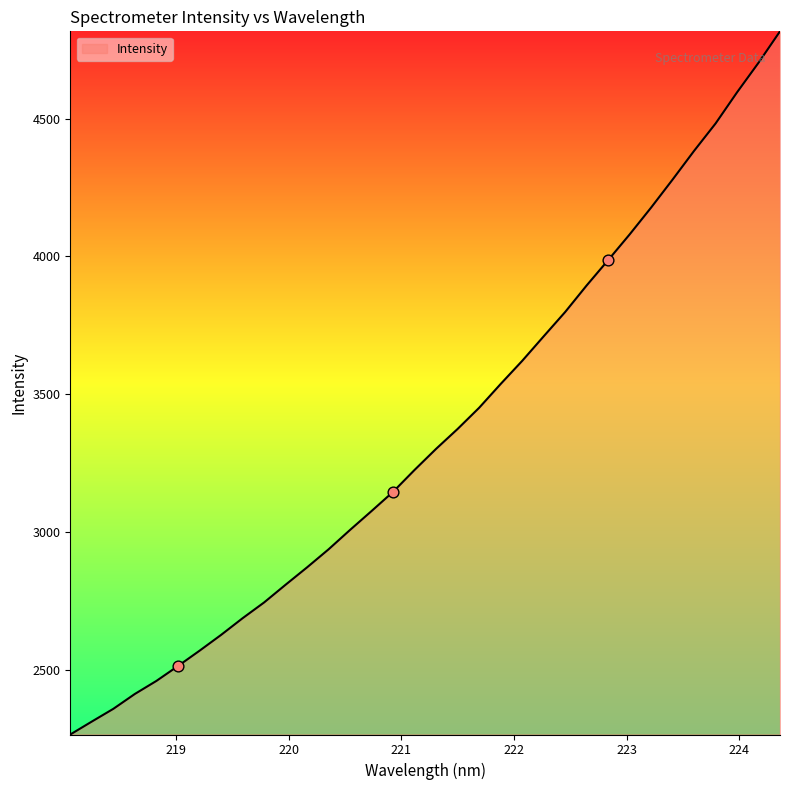

What is the minimum value shown in the chart?

2264.5